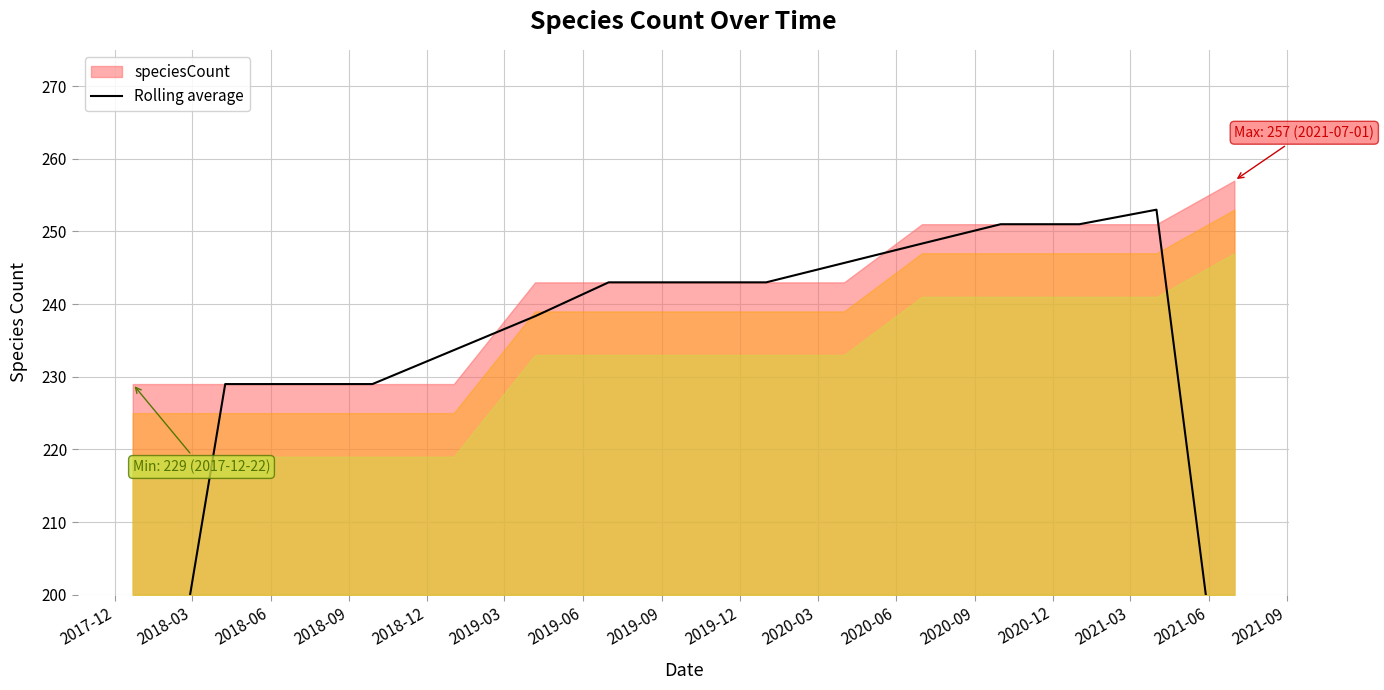

What position from the left is 2020-06?

11